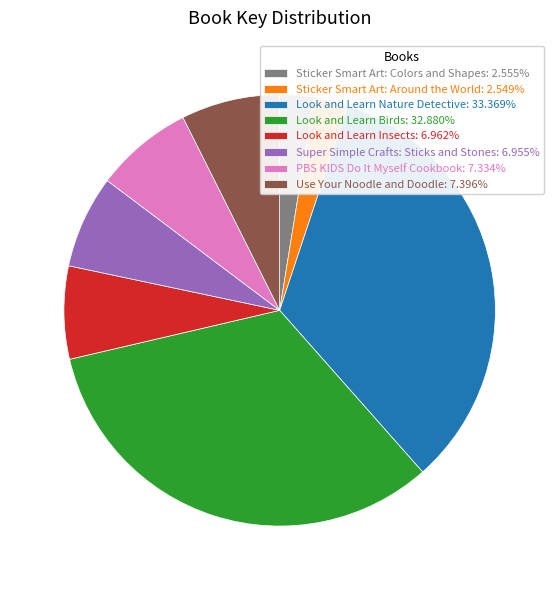

How many slices are in this pie chart?

8